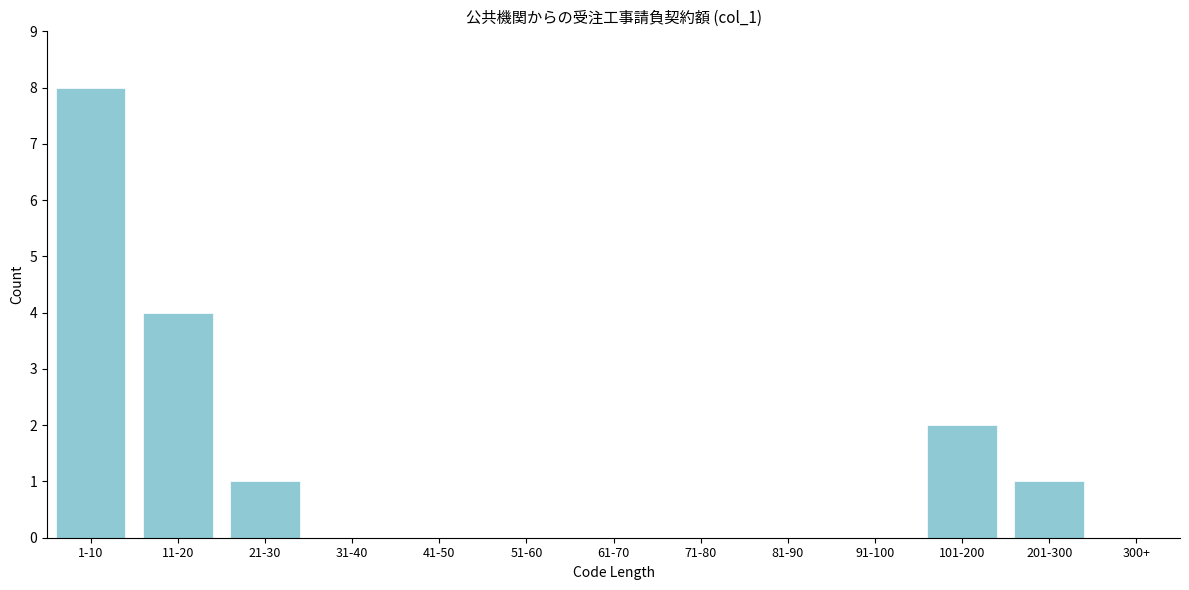

Reading right to left, extract all data points from this chart.

300+=0	201-300=1	101-200=2	91-100=0	81-90=0	71-80=0	61-70=0	51-60=0	41-50=0	31-40=0	21-30=1	11-20=4	1-10=8